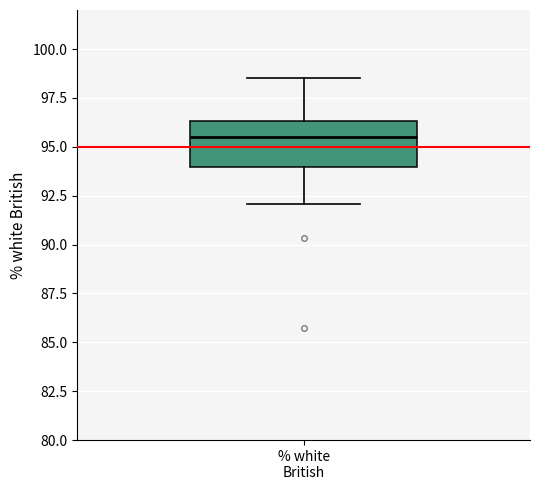

Transcribe this box plot: give where the median line is, the range the box spans, and where the two whiskers end, as read against the y-axis. The values are not printed on the chart, so give them approximately, as read against the axis.

median 95.5, box 94.0 to 96.5, whiskers 92.0 to 98.5